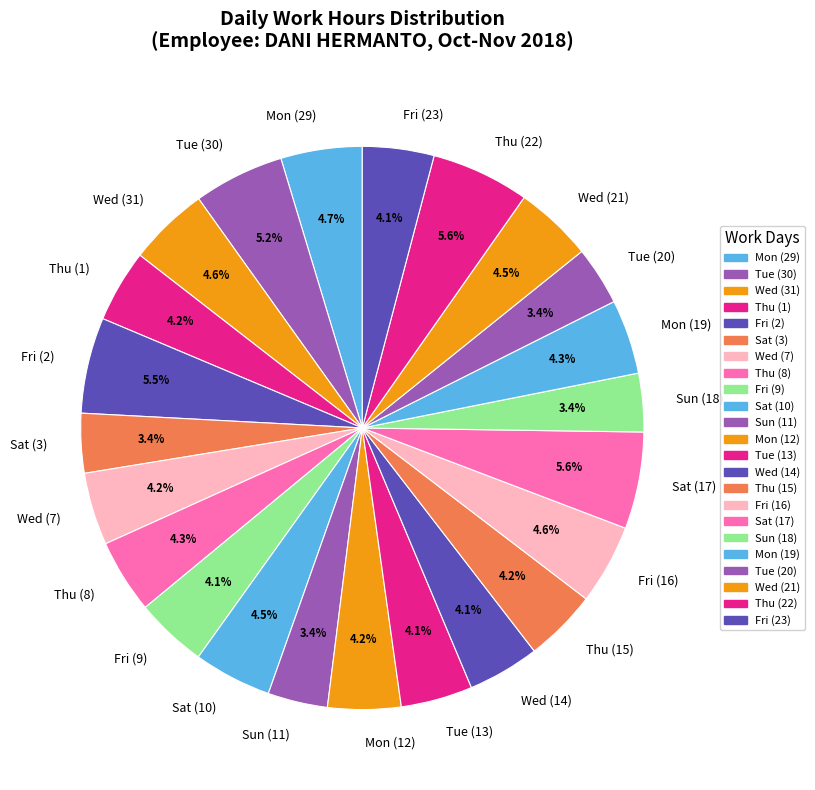

To the nearest percent, what portion does Sat (17) represent?

6%